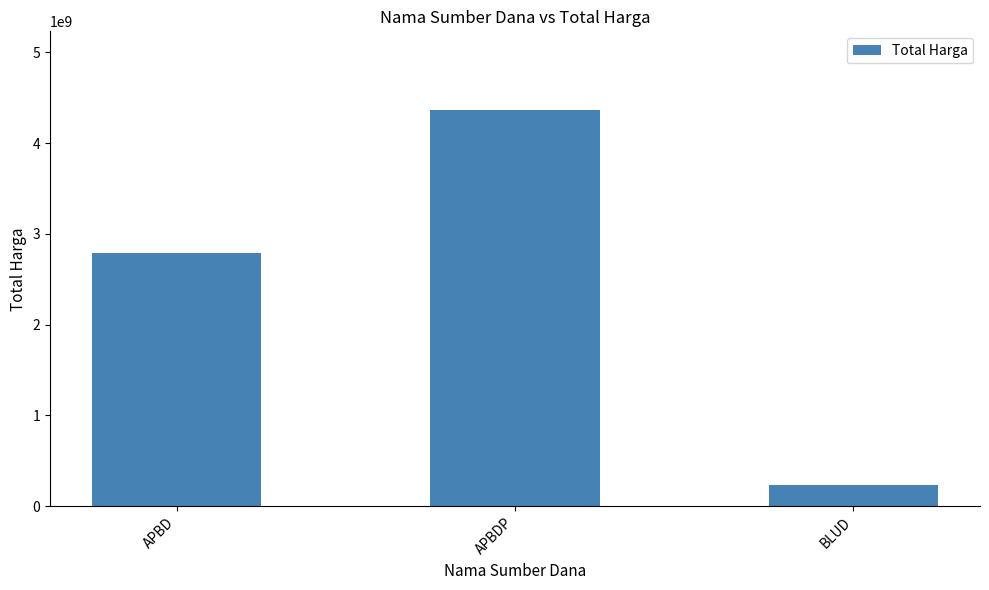

Are the bars grouped side by side (vs. stacked)?

No